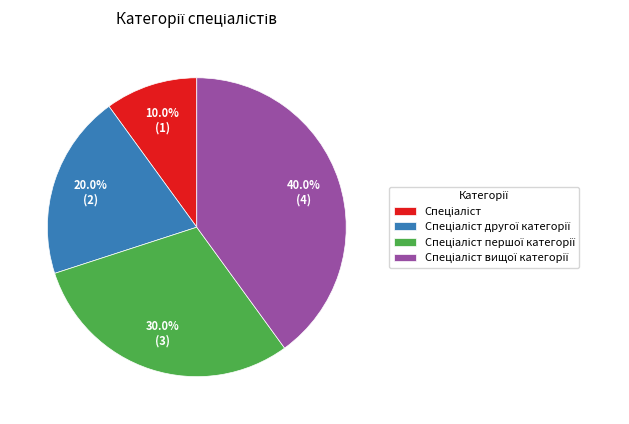

Is there any slice that represents more than half of the pie?

No